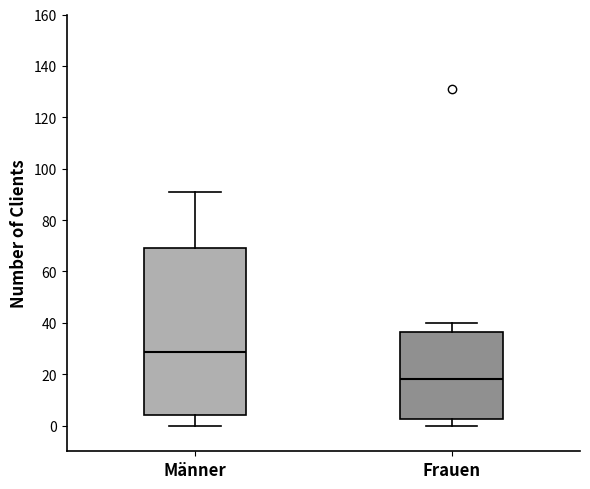

Which box has the highest median line?

Männer